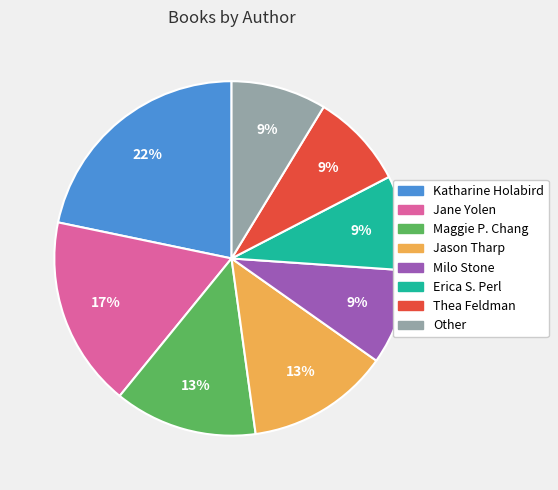

To the nearest percent, what percentage of the pie is Jane Yolen?

17%